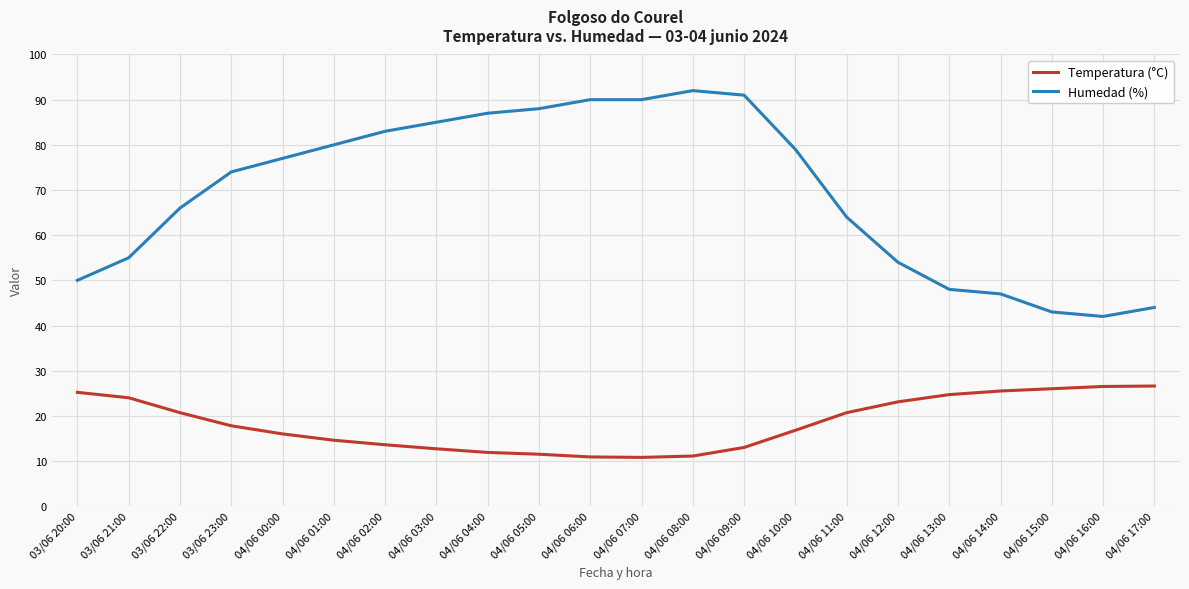

List the series in order of their peak value, lowest first.

Temperatura (°C), Humedad (%)